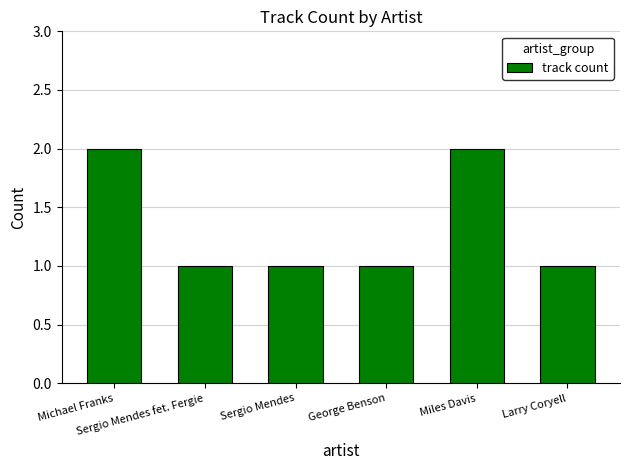

What is the value of the 6th bar from the left?

1